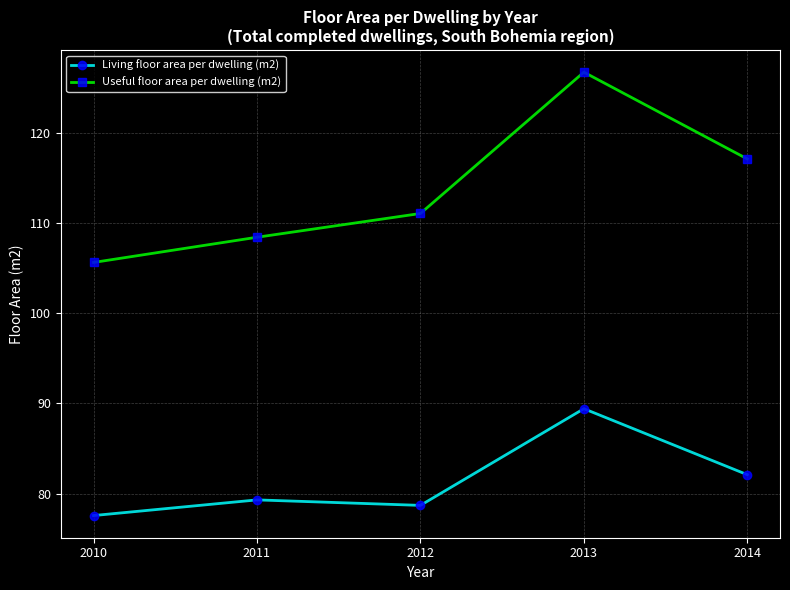

What is the value of the Living floor area per dwelling (m2) point at the 2nd from the left?

79.3